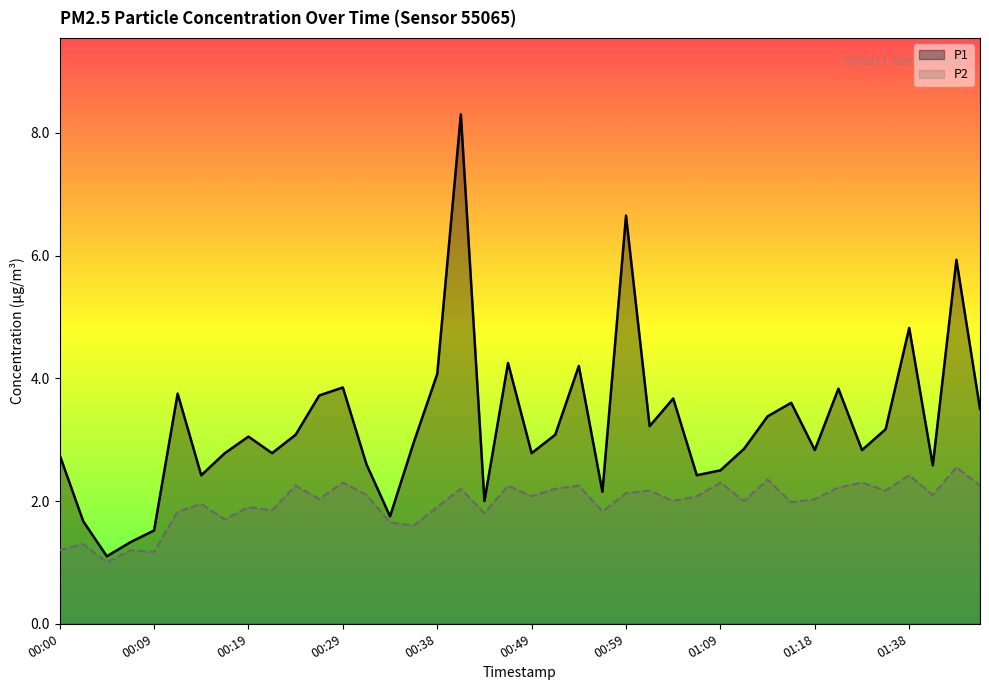

How many values in the P2 series are below 2?

16